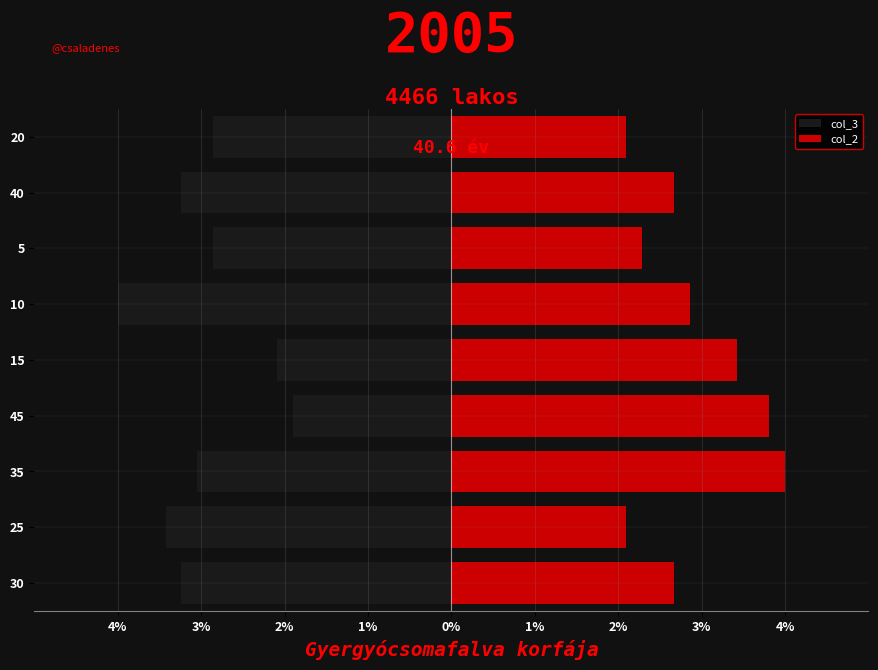

At 15, list the series in order from smallest to largest.

col_3, col_2